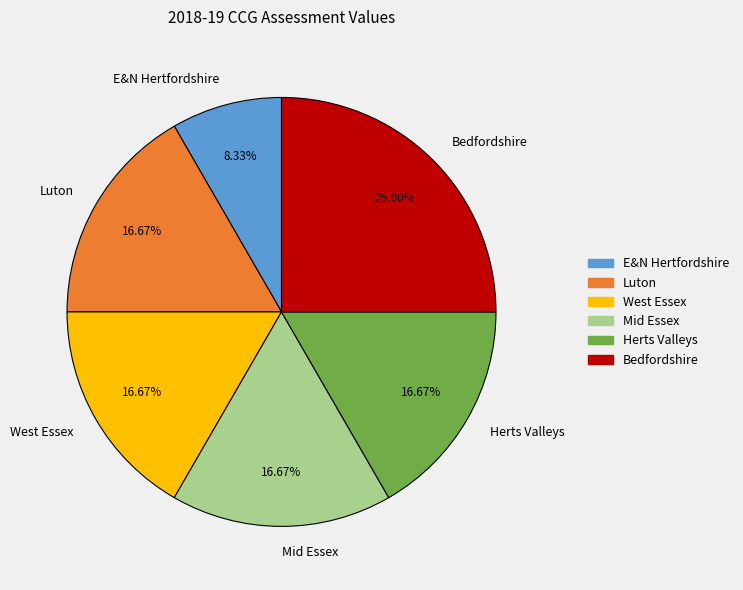

How many segments does this pie chart have?

6